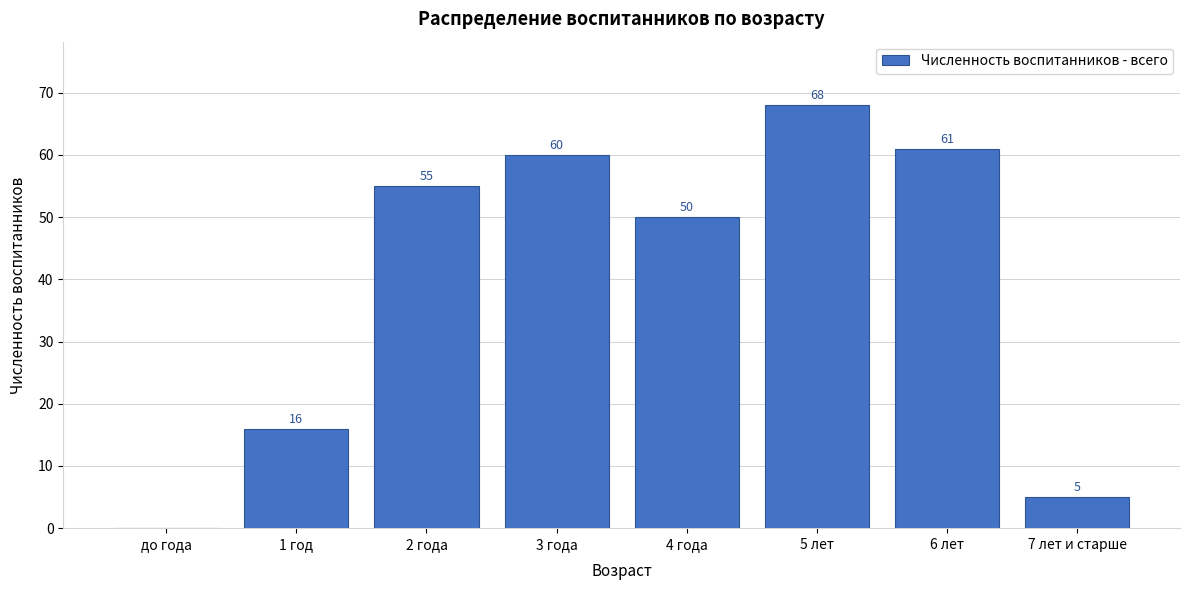

Reading left to right, what are all the values shown in this chart?

до года=0	1 год=16	2 года=55	3 года=60	4 года=50	5 лет=68	6 лет=61	7 лет и старше=5